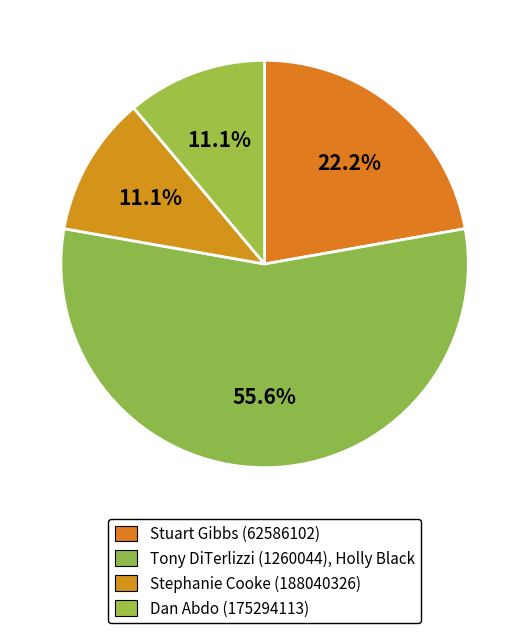

How many slices are in this pie chart?

4